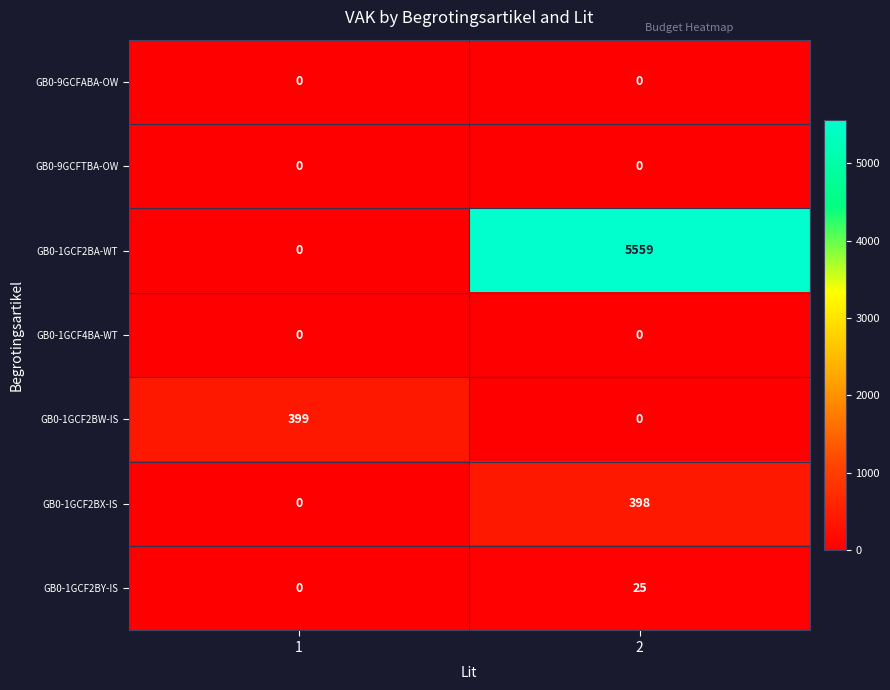

How many data points does each series have?

2